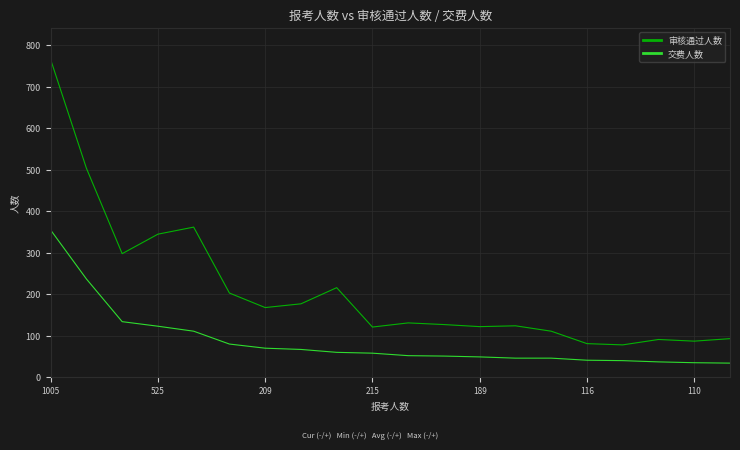

Which series has the largest total across all categories?

审核通过人数